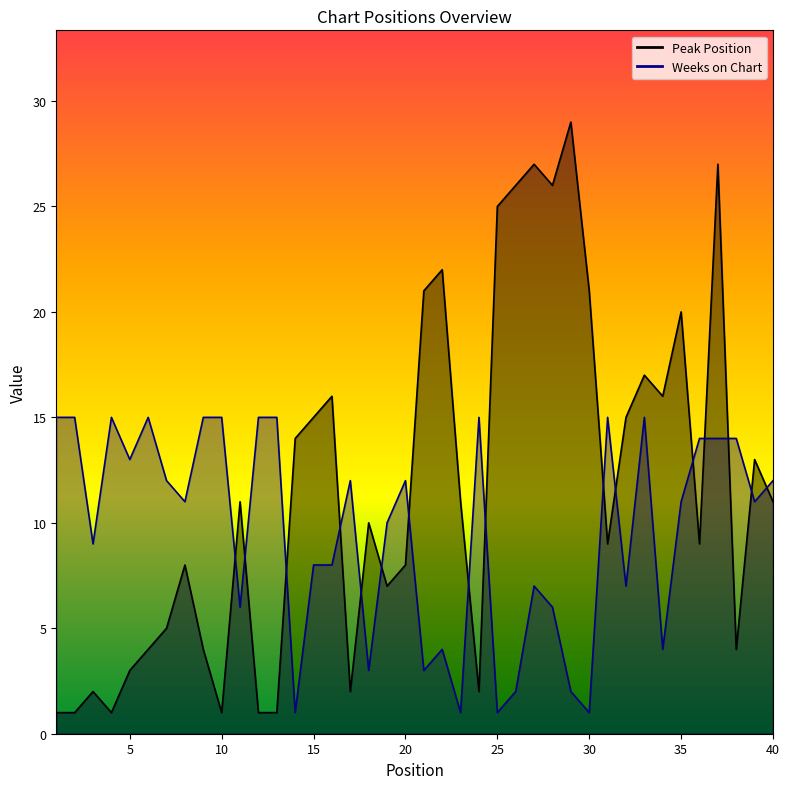

Which category has the highest value across all series?

29